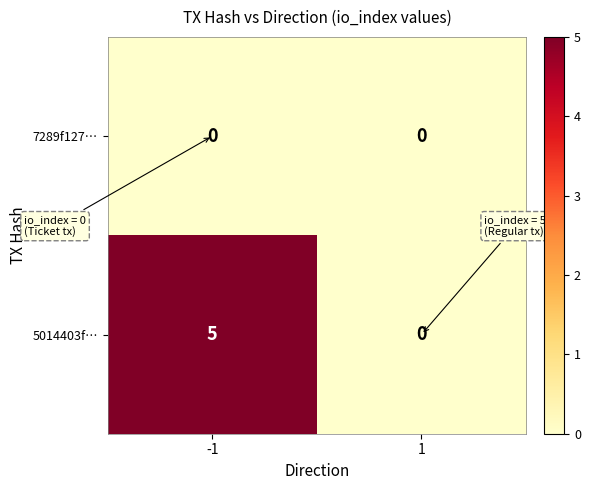

At which category does the chart reach its peak across all series?

-1